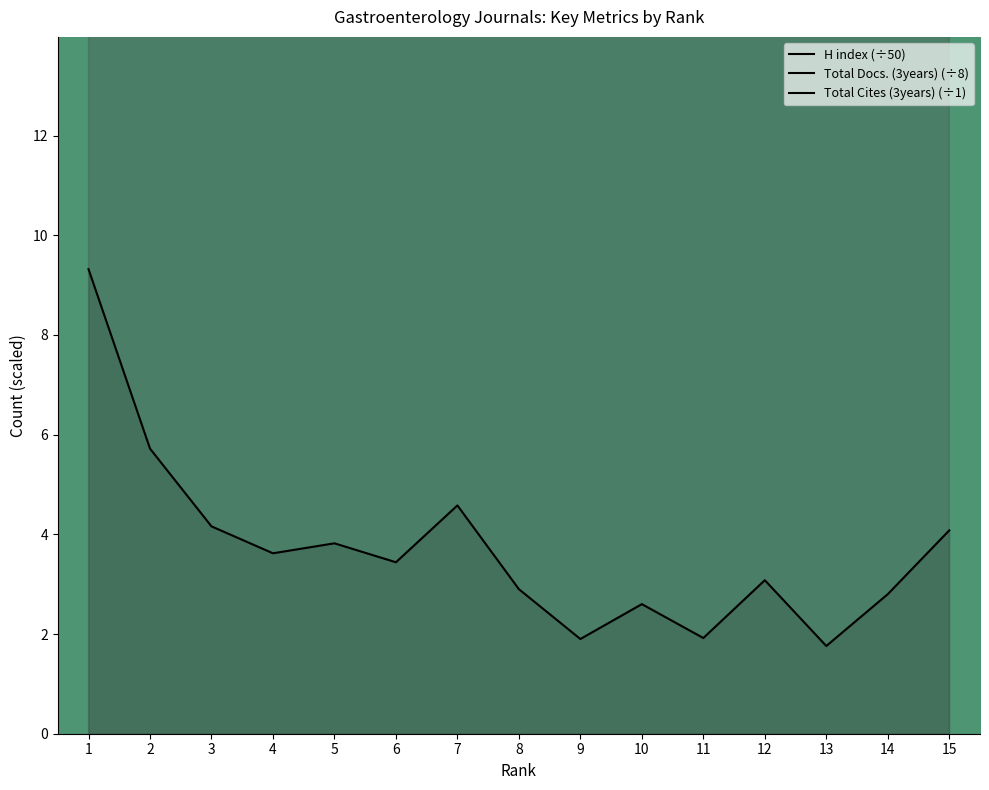

Rank the series at 8 from lowest to highest value.

H index, Total Docs. (3years), Total Cites (3years)